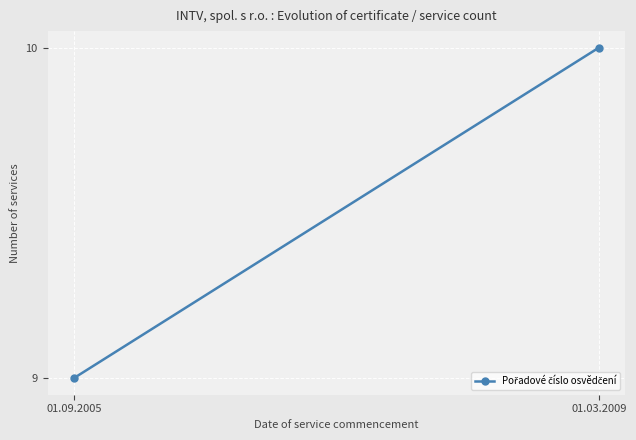

What is the sum of the values at 01.09.2005 and 01.03.2009?

19